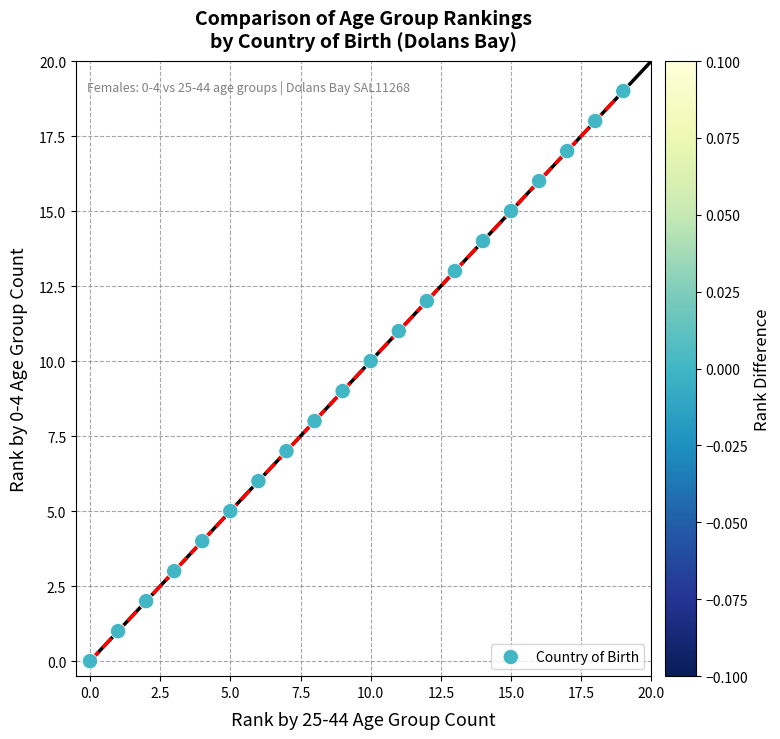

What is the range of Y values (max minus min)?

19